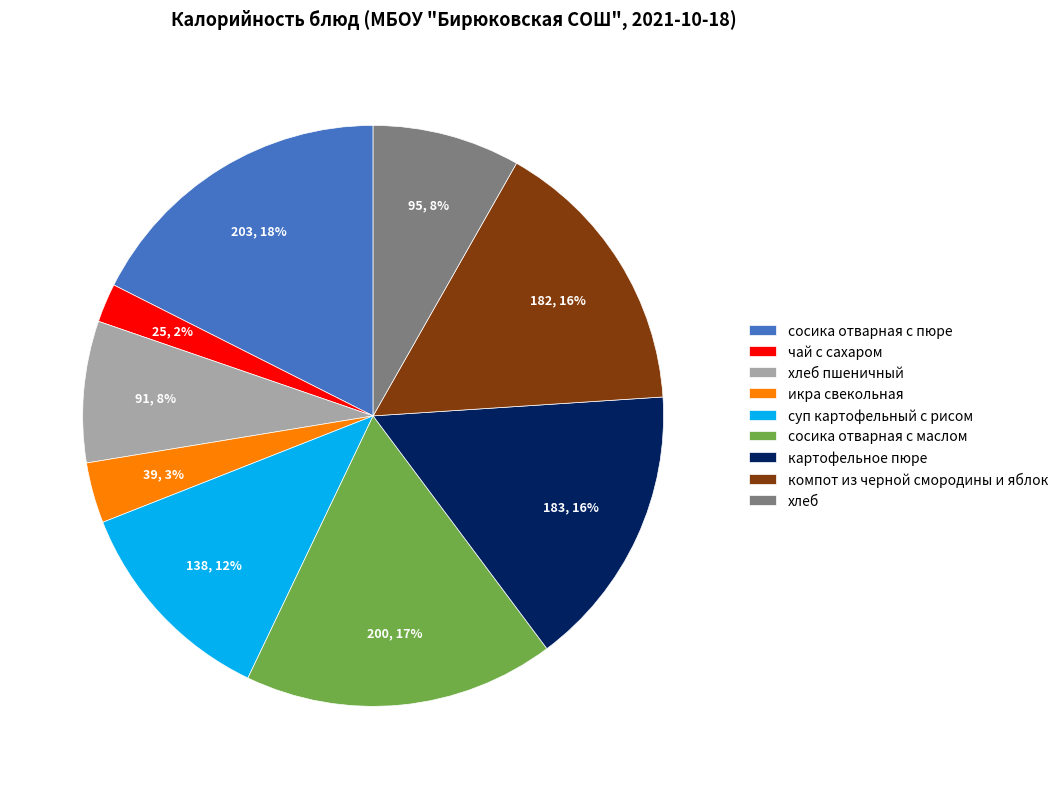

True or false: чай с сахаром accounts for 14% of the total.

False